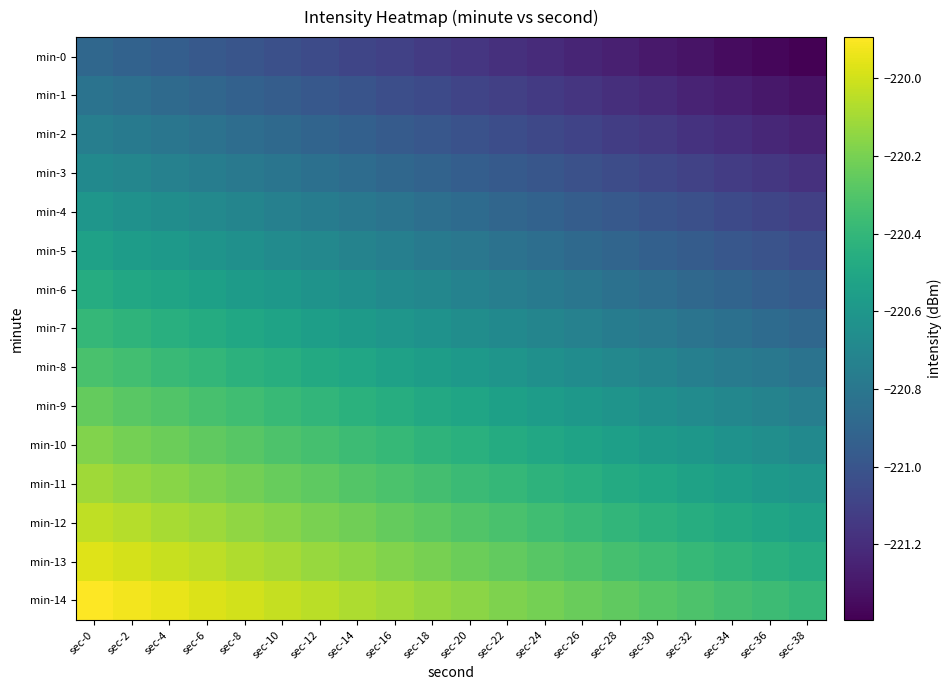

Reading left to right, extract all data points from this chart.

min-0: sec-0=-220.9	sec-2=-220.9	sec-4=-220.9	sec-6=-221.0	sec-8=-221.0	sec-10=-221.0	sec-12=-221.1	sec-14=-221.1	sec-16=-221.1	sec-18=-221.1	sec-20=-221.2	sec-22=-221.2	sec-24=-221.2	sec-26=-221.2	sec-28=-221.3	sec-30=-221.3	sec-32=-221.3	sec-34=-221.3	sec-36=-221.4	sec-38=-221.4
min-1: sec-0=-220.8	sec-2=-220.8	sec-4=-220.9	sec-6=-220.9	sec-8=-220.9	sec-10=-221.0	sec-12=-221.0	sec-14=-221.0	sec-16=-221.0	sec-18=-221.1	sec-20=-221.1	sec-22=-221.1	sec-24=-221.1	sec-26=-221.2	sec-28=-221.2	sec-30=-221.2	sec-32=-221.2	sec-34=-221.3	sec-36=-221.3	sec-38=-221.3
min-2: sec-0=-220.8	sec-2=-220.8	sec-4=-220.8	sec-6=-220.8	sec-8=-220.9	sec-10=-220.9	sec-12=-220.9	sec-14=-220.9	sec-16=-221.0	sec-18=-221.0	sec-20=-221.0	sec-22=-221.0	sec-24=-221.1	sec-26=-221.1	sec-28=-221.1	sec-30=-221.1	sec-32=-221.2	sec-34=-221.2	sec-36=-221.2	sec-38=-221.3
min-3: sec-0=-220.7	sec-2=-220.7	sec-4=-220.7	sec-6=-220.8	sec-8=-220.8	sec-10=-220.8	sec-12=-220.8	sec-14=-220.9	sec-16=-220.9	sec-18=-220.9	sec-20=-220.9	sec-22=-221.0	sec-24=-221.0	sec-26=-221.0	sec-28=-221.0	sec-30=-221.1	sec-32=-221.1	sec-34=-221.1	sec-36=-221.2	sec-38=-221.2
min-4: sec-0=-220.6	sec-2=-220.6	sec-4=-220.7	sec-6=-220.7	sec-8=-220.7	sec-10=-220.7	sec-12=-220.8	sec-14=-220.8	sec-16=-220.8	sec-18=-220.8	sec-20=-220.9	sec-22=-220.9	sec-24=-220.9	sec-26=-221.0	sec-28=-221.0	sec-30=-221.0	sec-32=-221.0	sec-34=-221.1	sec-36=-221.1	sec-38=-221.1
min-5: sec-0=-220.5	sec-2=-220.6	sec-4=-220.6	sec-6=-220.6	sec-8=-220.6	sec-10=-220.7	sec-12=-220.7	sec-14=-220.7	sec-16=-220.7	sec-18=-220.8	sec-20=-220.8	sec-22=-220.8	sec-24=-220.9	sec-26=-220.9	sec-28=-220.9	sec-30=-220.9	sec-32=-221.0	sec-34=-221.0	sec-36=-221.0	sec-38=-221.0
min-6: sec-0=-220.5	sec-2=-220.5	sec-4=-220.5	sec-6=-220.5	sec-8=-220.6	sec-10=-220.6	sec-12=-220.6	sec-14=-220.6	sec-16=-220.7	sec-18=-220.7	sec-20=-220.7	sec-22=-220.8	sec-24=-220.8	sec-26=-220.8	sec-28=-220.8	sec-30=-220.9	sec-32=-220.9	sec-34=-220.9	sec-36=-220.9	sec-38=-221.0
min-7: sec-0=-220.4	sec-2=-220.4	sec-4=-220.4	sec-6=-220.5	sec-8=-220.5	sec-10=-220.5	sec-12=-220.6	sec-14=-220.6	sec-16=-220.6	sec-18=-220.6	sec-20=-220.7	sec-22=-220.7	sec-24=-220.7	sec-26=-220.7	sec-28=-220.8	sec-30=-220.8	sec-32=-220.8	sec-34=-220.8	sec-36=-220.9	sec-38=-220.9
min-8: sec-0=-220.3	sec-2=-220.3	sec-4=-220.4	sec-6=-220.4	sec-8=-220.4	sec-10=-220.5	sec-12=-220.5	sec-14=-220.5	sec-16=-220.5	sec-18=-220.6	sec-20=-220.6	sec-22=-220.6	sec-24=-220.6	sec-26=-220.7	sec-28=-220.7	sec-30=-220.7	sec-32=-220.7	sec-34=-220.8	sec-36=-220.8	sec-38=-220.8
min-9: sec-0=-220.3	sec-2=-220.3	sec-4=-220.3	sec-6=-220.3	sec-8=-220.4	sec-10=-220.4	sec-12=-220.4	sec-14=-220.4	sec-16=-220.5	sec-18=-220.5	sec-20=-220.5	sec-22=-220.5	sec-24=-220.6	sec-26=-220.6	sec-28=-220.6	sec-30=-220.6	sec-32=-220.7	sec-34=-220.7	sec-36=-220.7	sec-38=-220.8
min-10: sec-0=-220.2	sec-2=-220.2	sec-4=-220.2	sec-6=-220.3	sec-8=-220.3	sec-10=-220.3	sec-12=-220.3	sec-14=-220.4	sec-16=-220.4	sec-18=-220.4	sec-20=-220.4	sec-22=-220.5	sec-24=-220.5	sec-26=-220.5	sec-28=-220.5	sec-30=-220.6	sec-32=-220.6	sec-34=-220.6	sec-36=-220.7	sec-38=-220.7
min-11: sec-0=-220.1	sec-2=-220.1	sec-4=-220.2	sec-6=-220.2	sec-8=-220.2	sec-10=-220.2	sec-12=-220.3	sec-14=-220.3	sec-16=-220.3	sec-18=-220.3	sec-20=-220.4	sec-22=-220.4	sec-24=-220.4	sec-26=-220.5	sec-28=-220.5	sec-30=-220.5	sec-32=-220.5	sec-34=-220.6	sec-36=-220.6	sec-38=-220.6
min-12: sec-0=-220.0	sec-2=-220.1	sec-4=-220.1	sec-6=-220.1	sec-8=-220.1	sec-10=-220.2	sec-12=-220.2	sec-14=-220.2	sec-16=-220.2	sec-18=-220.3	sec-20=-220.3	sec-22=-220.3	sec-24=-220.4	sec-26=-220.4	sec-28=-220.4	sec-30=-220.4	sec-32=-220.5	sec-34=-220.5	sec-36=-220.5	sec-38=-220.5
min-13: sec-0=-220.0	sec-2=-220.0	sec-4=-220.0	sec-6=-220.0	sec-8=-220.1	sec-10=-220.1	sec-12=-220.1	sec-14=-220.1	sec-16=-220.2	sec-18=-220.2	sec-20=-220.2	sec-22=-220.3	sec-24=-220.3	sec-26=-220.3	sec-28=-220.3	sec-30=-220.4	sec-32=-220.4	sec-34=-220.4	sec-36=-220.4	sec-38=-220.5
min-14: sec-0=-219.9	sec-2=-219.9	sec-4=-219.9	sec-6=-220.0	sec-8=-220.0	sec-10=-220.0	sec-12=-220.1	sec-14=-220.1	sec-16=-220.1	sec-18=-220.1	sec-20=-220.2	sec-22=-220.2	sec-24=-220.2	sec-26=-220.2	sec-28=-220.3	sec-30=-220.3	sec-32=-220.3	sec-34=-220.3	sec-36=-220.4	sec-38=-220.4